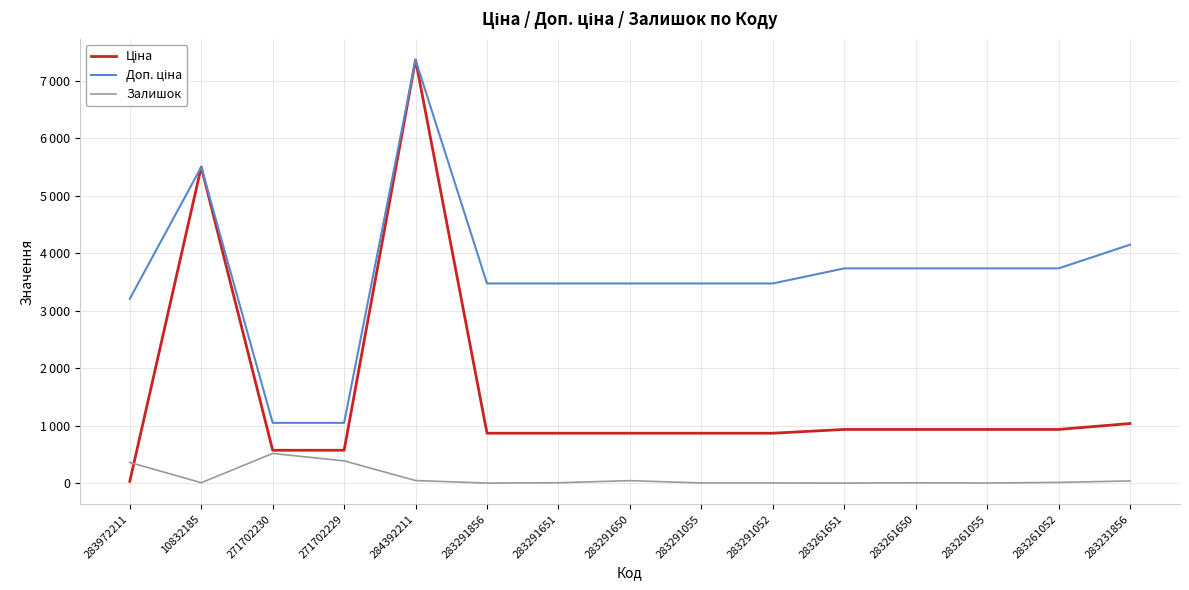

List the labels in order of Ціна value, smallest first.

283972211, 271702230, 271702229, 283291856, 283291651, 283291650, 283291055, 283291052, 283261651, 283261650, 283261055, 283261052, 283231856, 10832185, 284392211